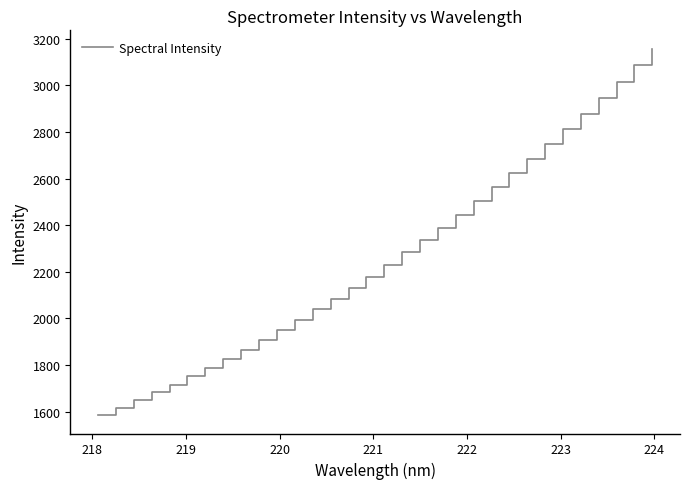

True or false: the data has more than 1 interior local peaks.

False